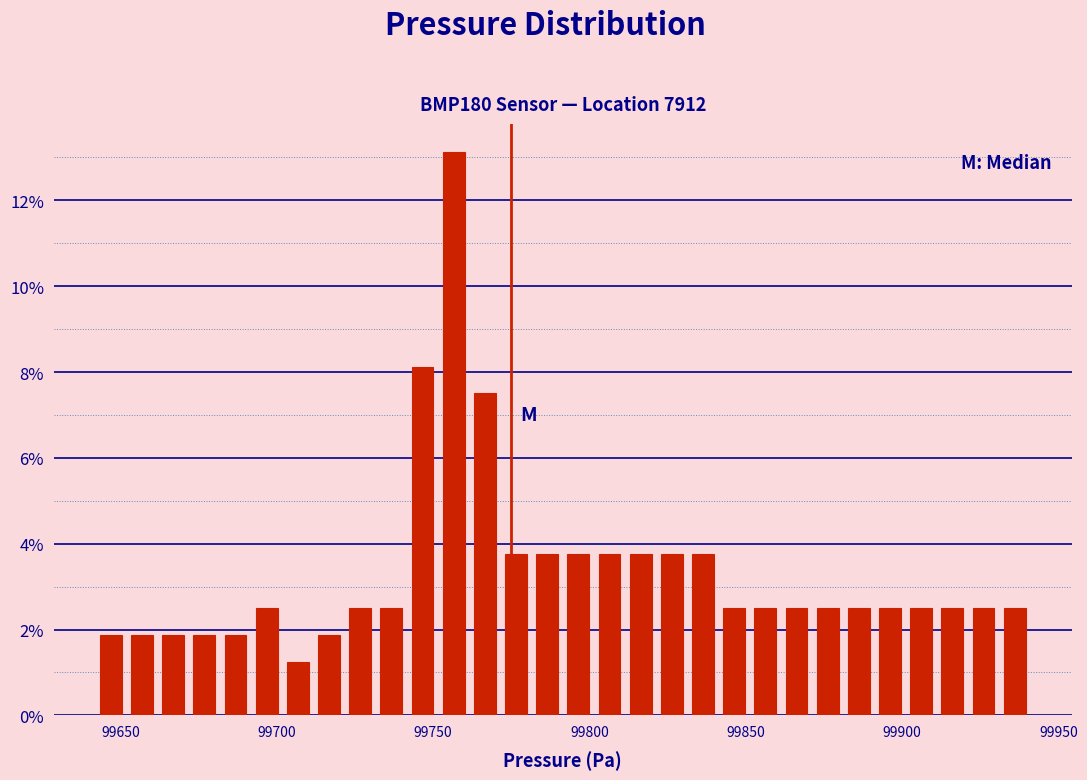

Around what value on the x-axis is the tallest bar? Give the approximate position of its centre, as read against the axis.

99755